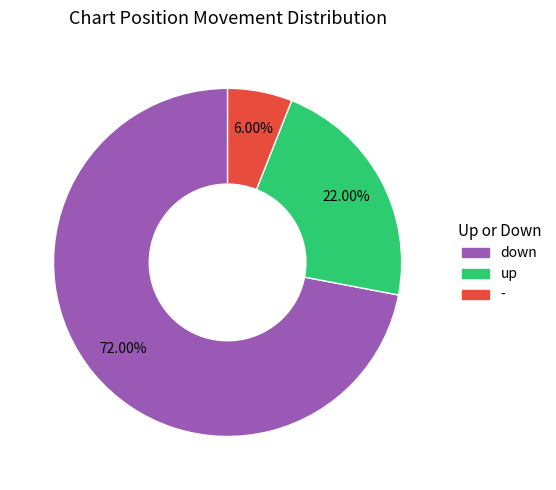

Is there any slice that represents more than half of the pie?

Yes